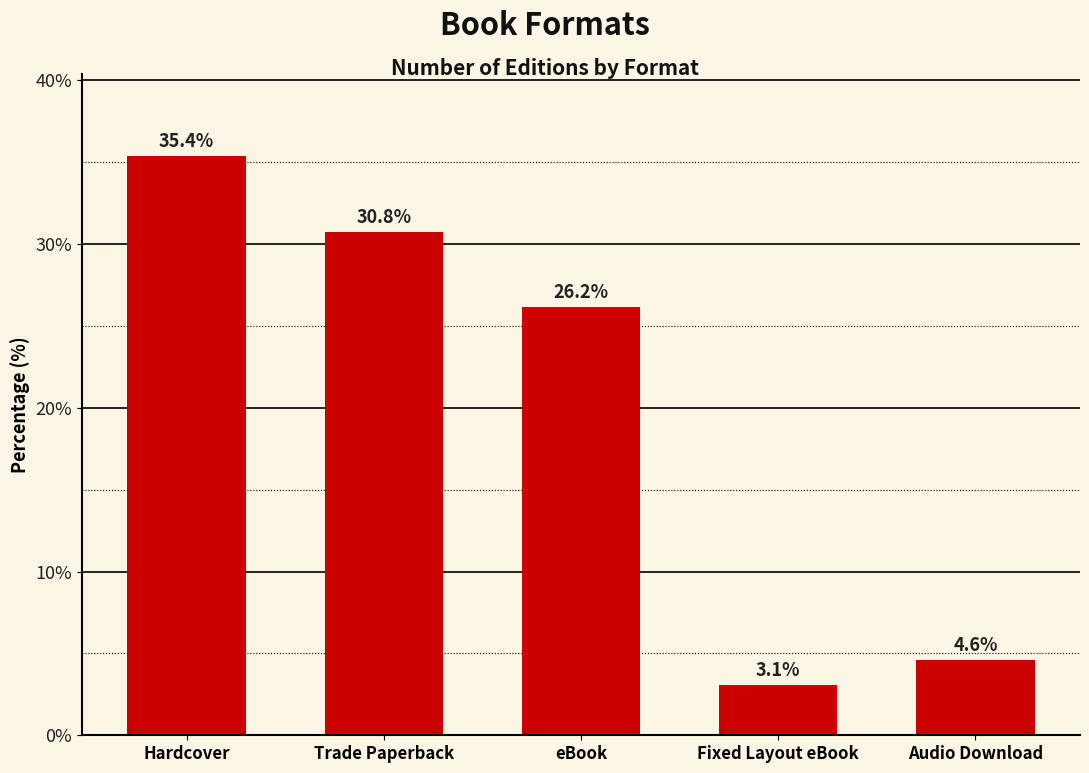

Does the chart contain any negative values?

No